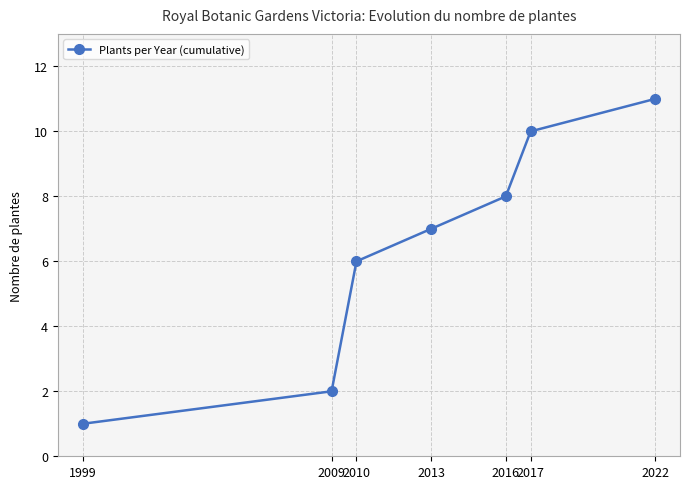

Reading left to right, what are all the values shown in this chart?

1999=1	2009=2	2010=6	2013=7	2016=8	2017=10	2022=11